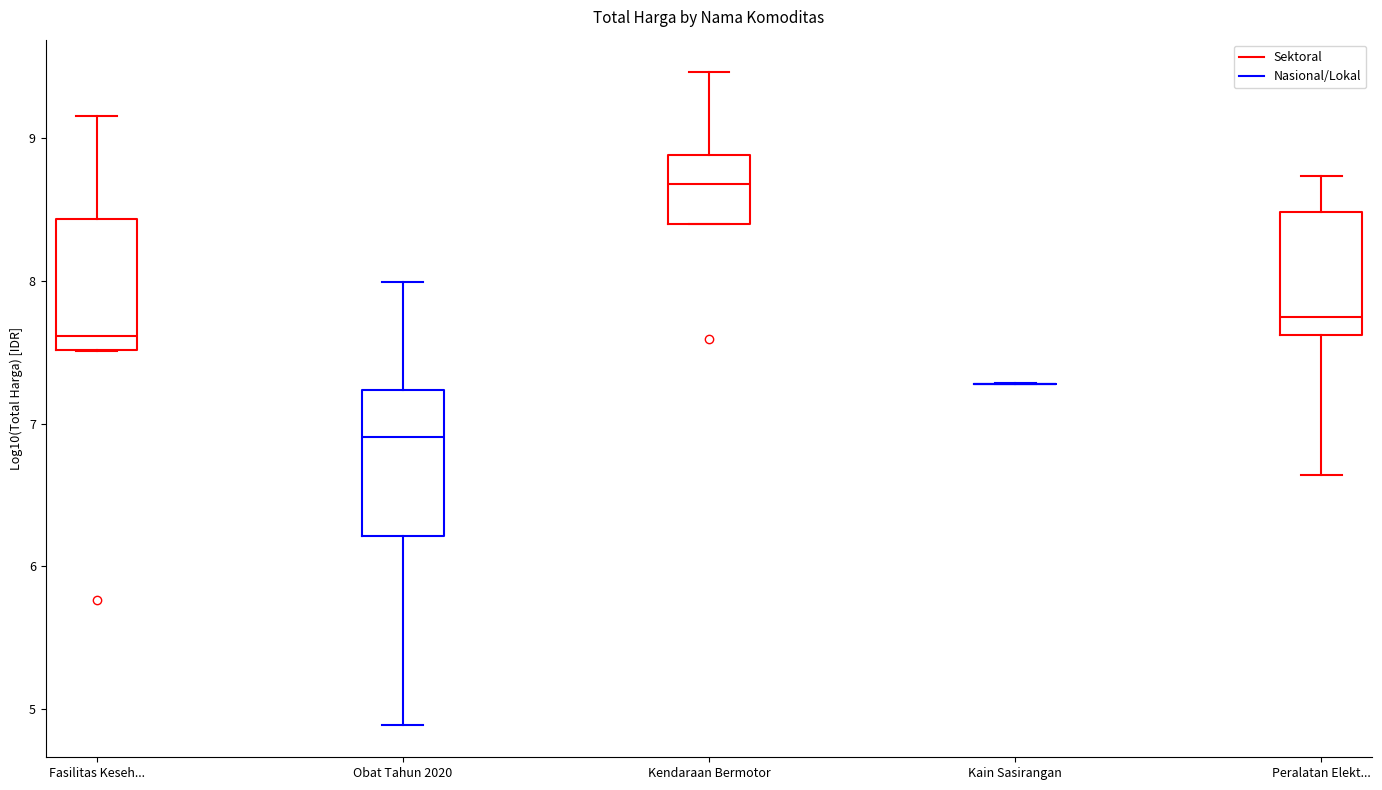

Comparing the boxes themselves (not the whiskers), which one is the tallest?

Obat Tahun 2020